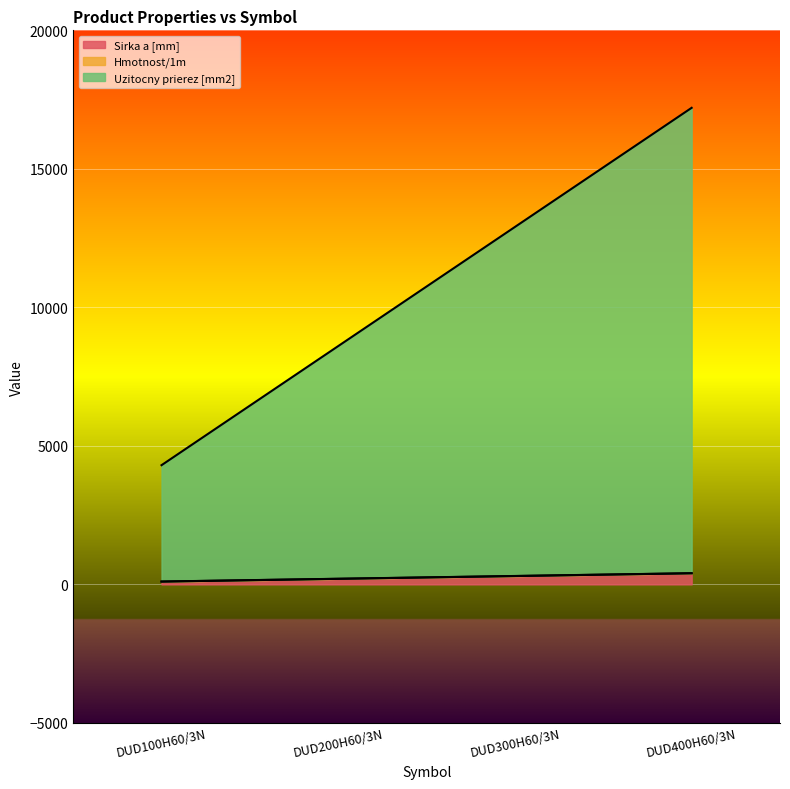

What is the label of the 4th point from the left?

DUD400H60/3N